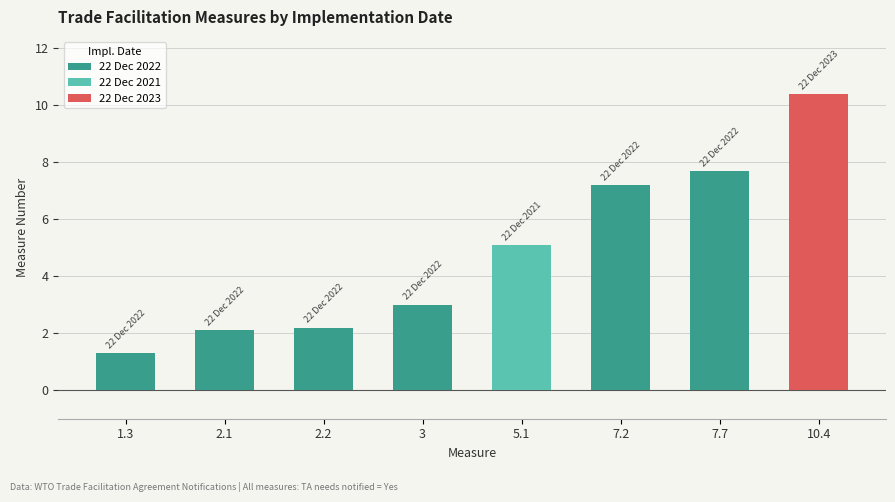

Which has a higher value, 3 or 10.4?

10.4